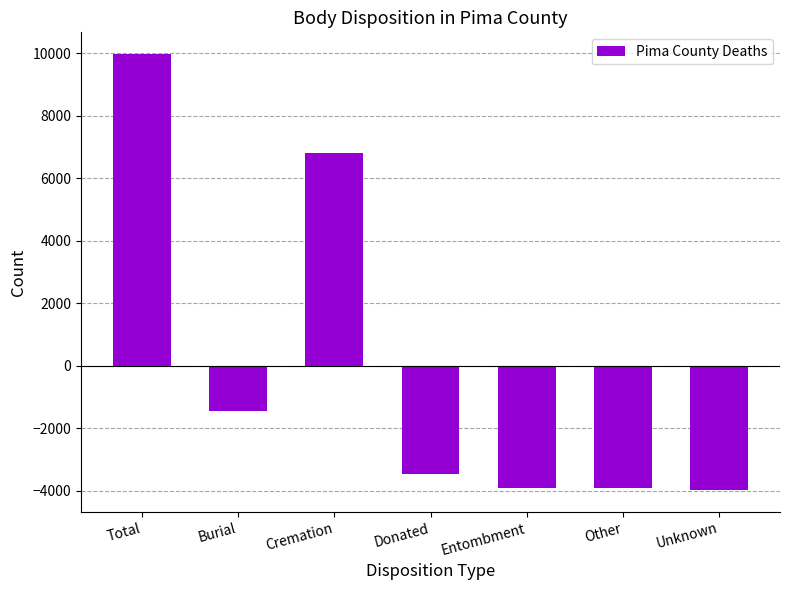

How many negative values are there?

5